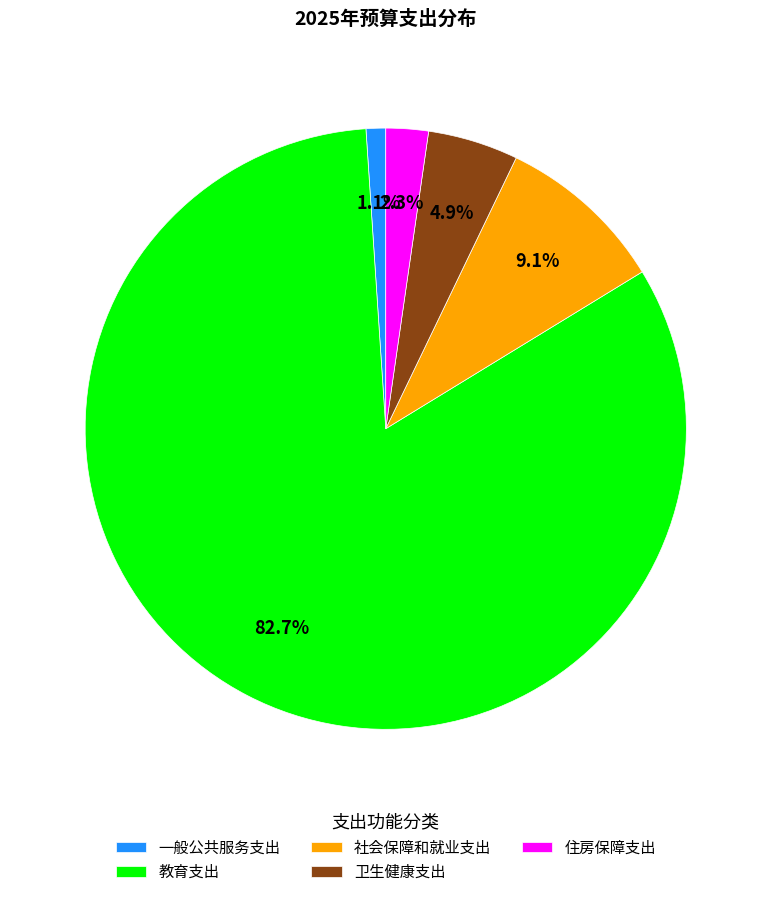

To the nearest percent, what percentage of the pie is 社会保障和就业支出?

9%